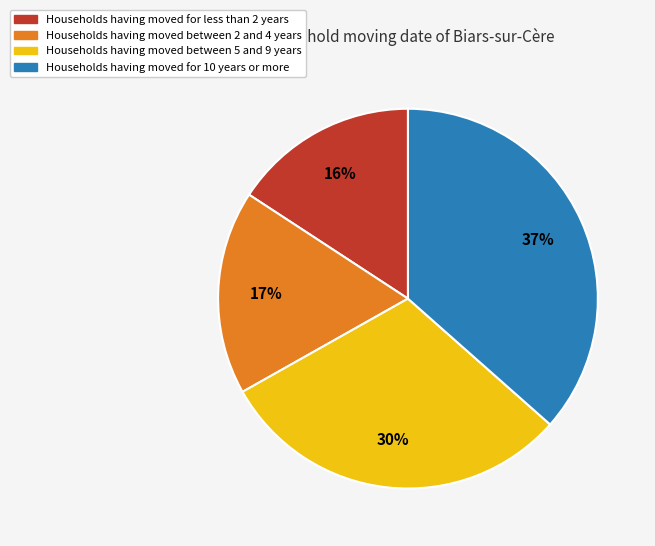

To the nearest percent, what is the difference between the largest and smallest slice percentages?

21%